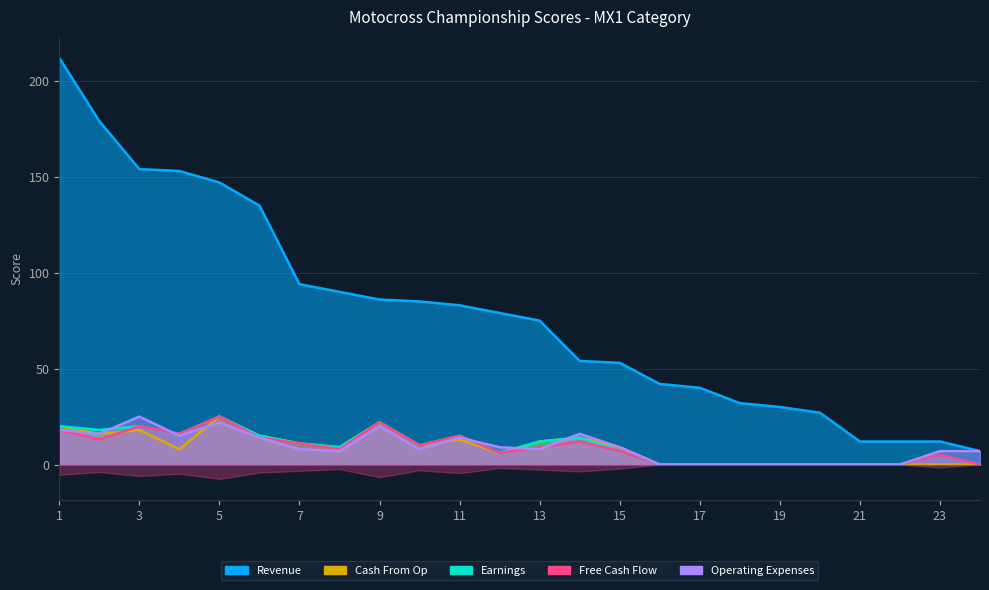

Count the number of data series in this chart.

5